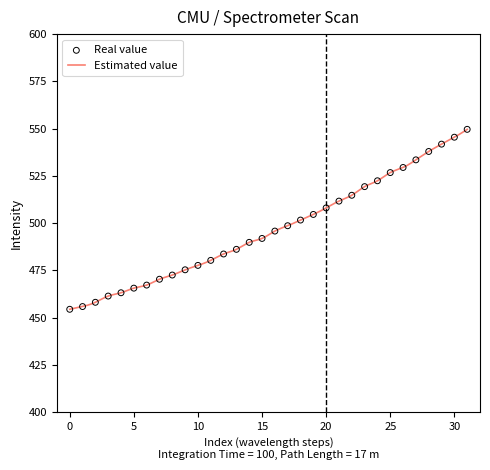

What is the change in value from 22 to 25?

+12.0